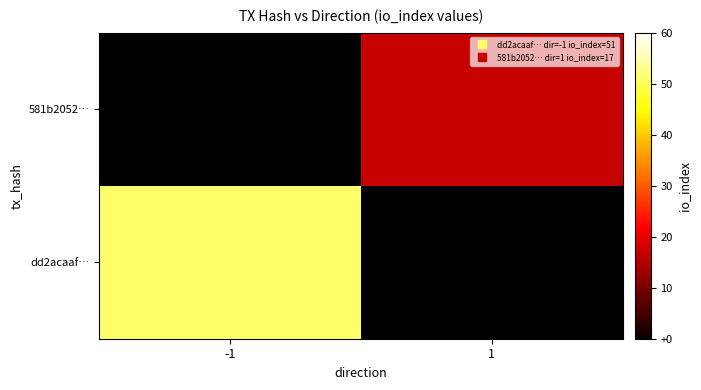

Between -1 and 1, which is larger?

1